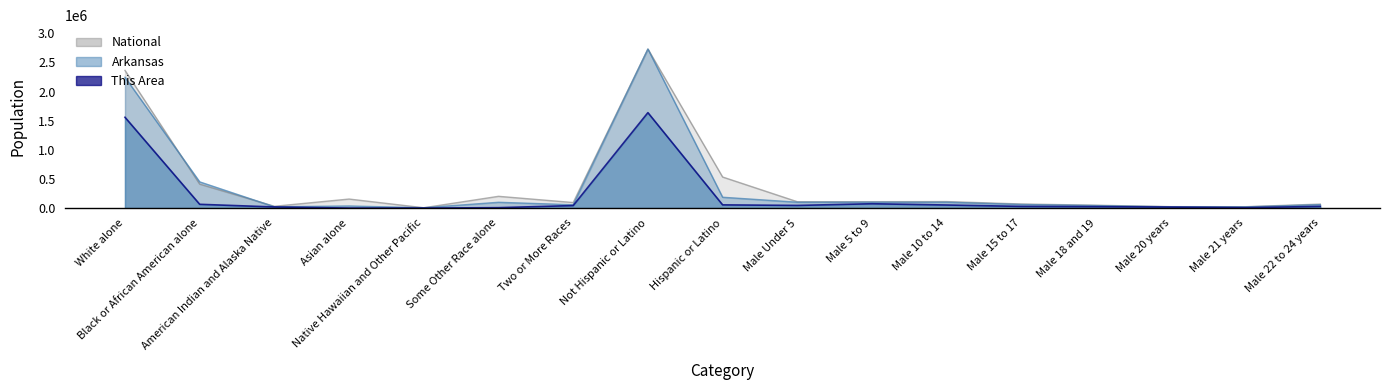

Which label corresponds to the smallest value in the chart?

Asian alone